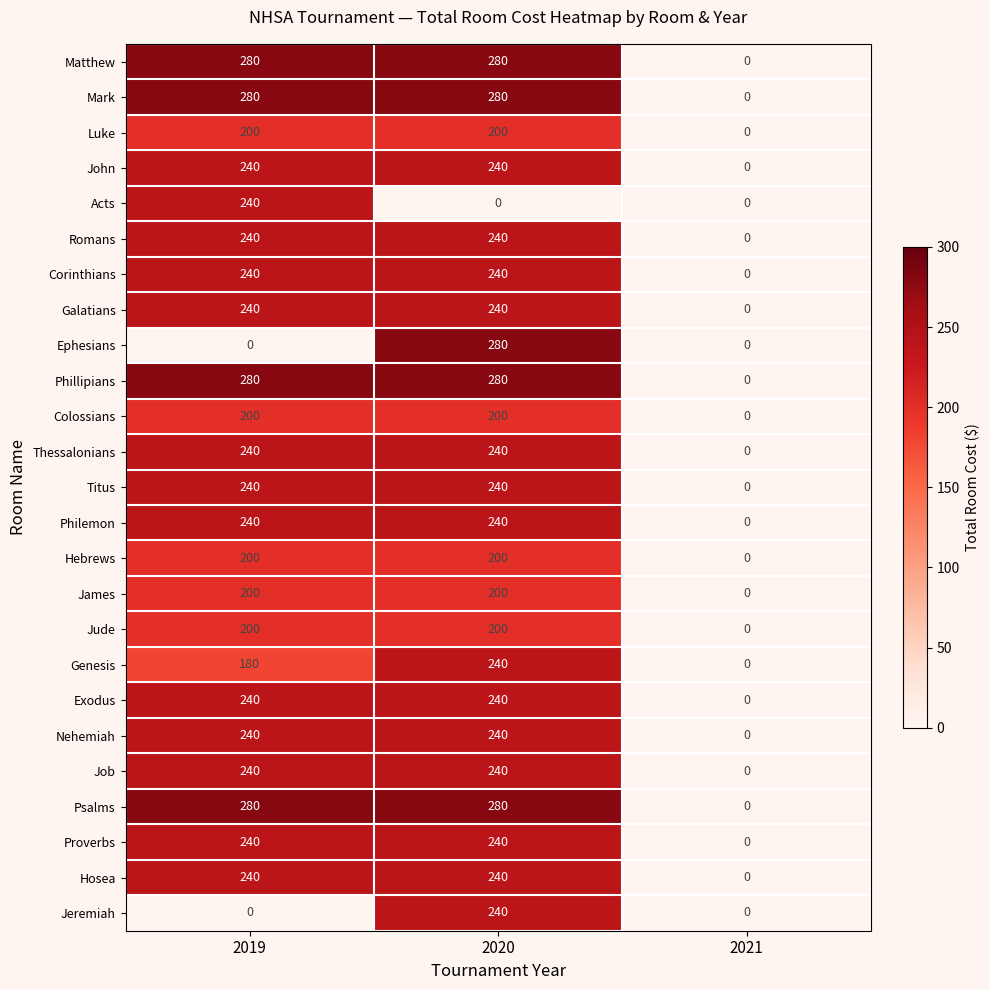

Count the Hosea values in the range 0 to 240.

3